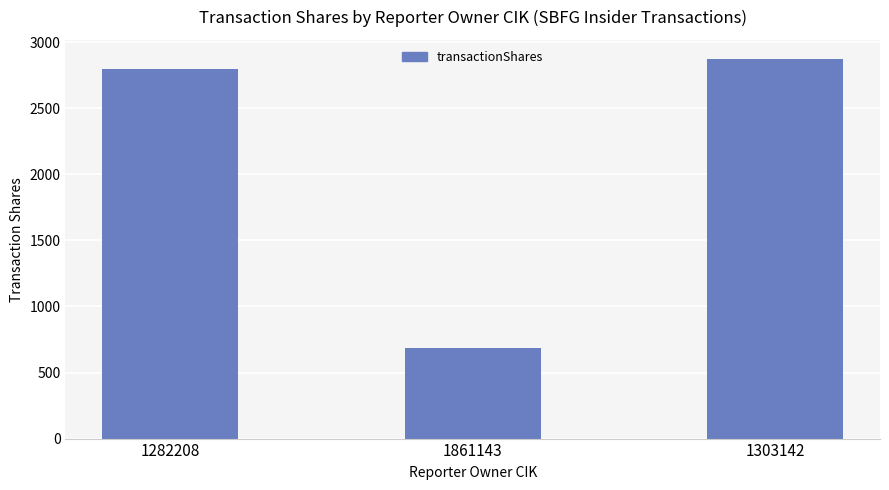

Are the bars horizontal?

No